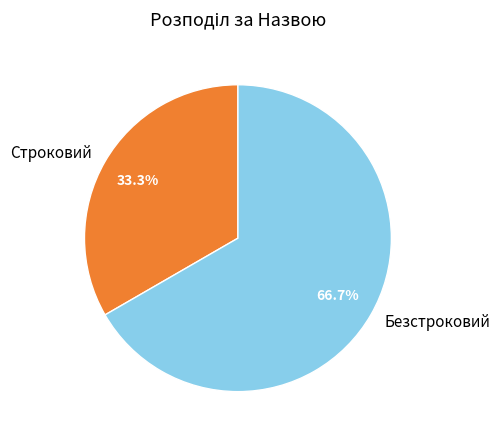

Between Строковий and Безстроковий, which is larger?

Безстроковий